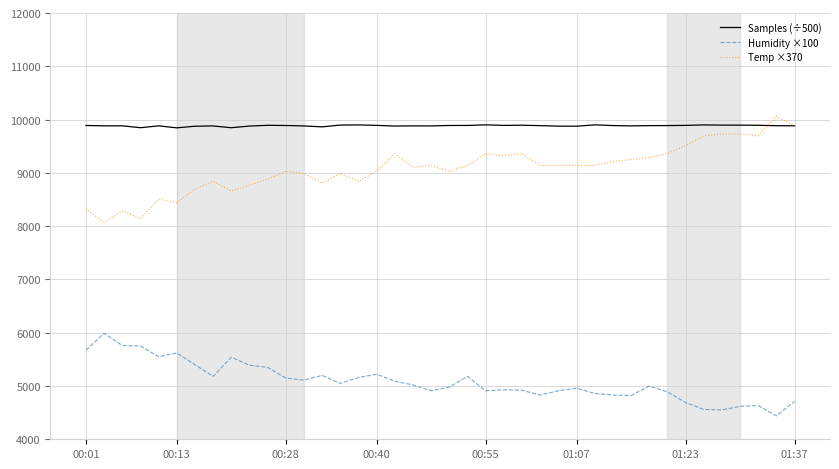

What is the minimum value shown in the chart?

4440.0